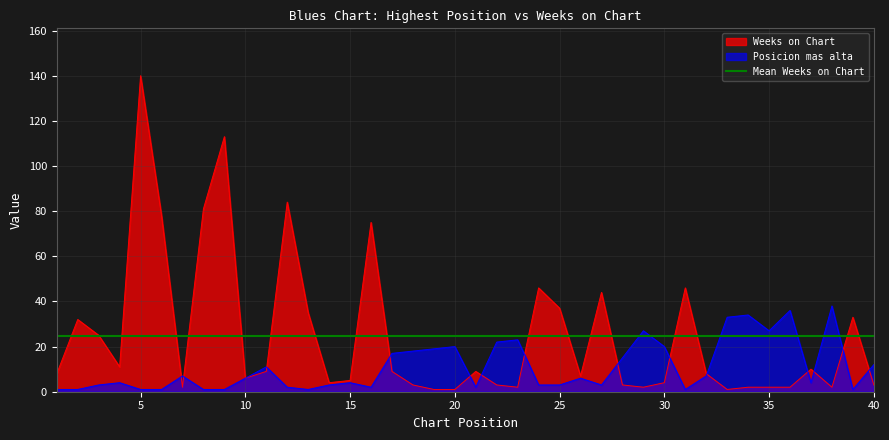

True or false: Posicion mas alta and Weeks on Chart cross at least once.

True